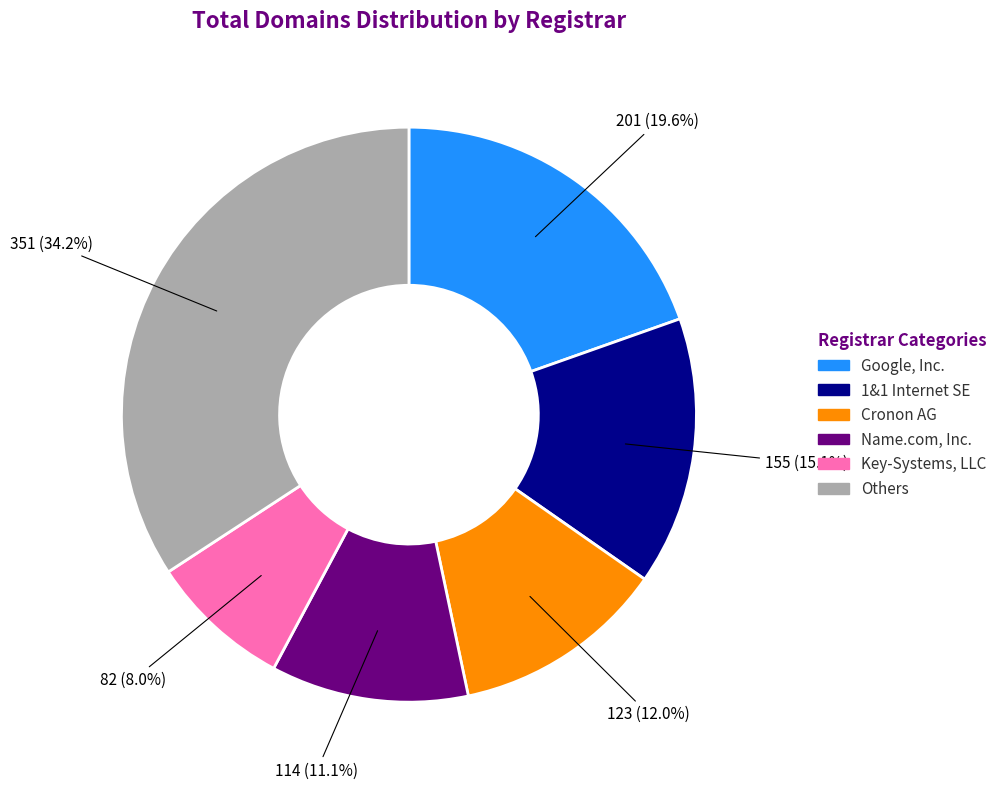

Is there any slice that represents more than half of the pie?

No